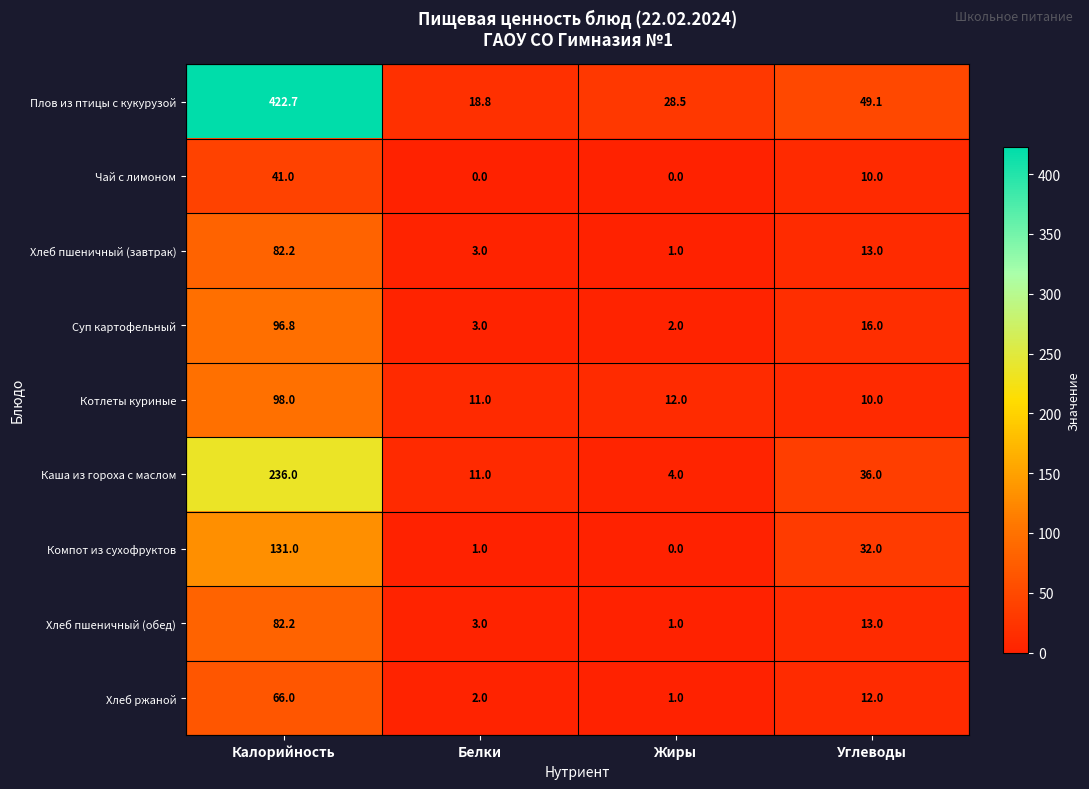

What is the maximum value shown in the chart?

422.7